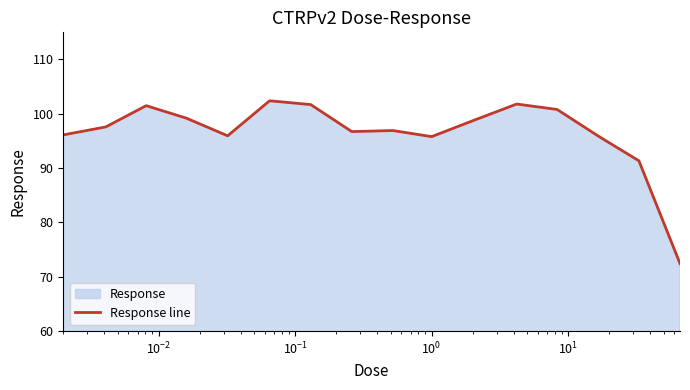

What is the maximum value shown in the chart?

102.4